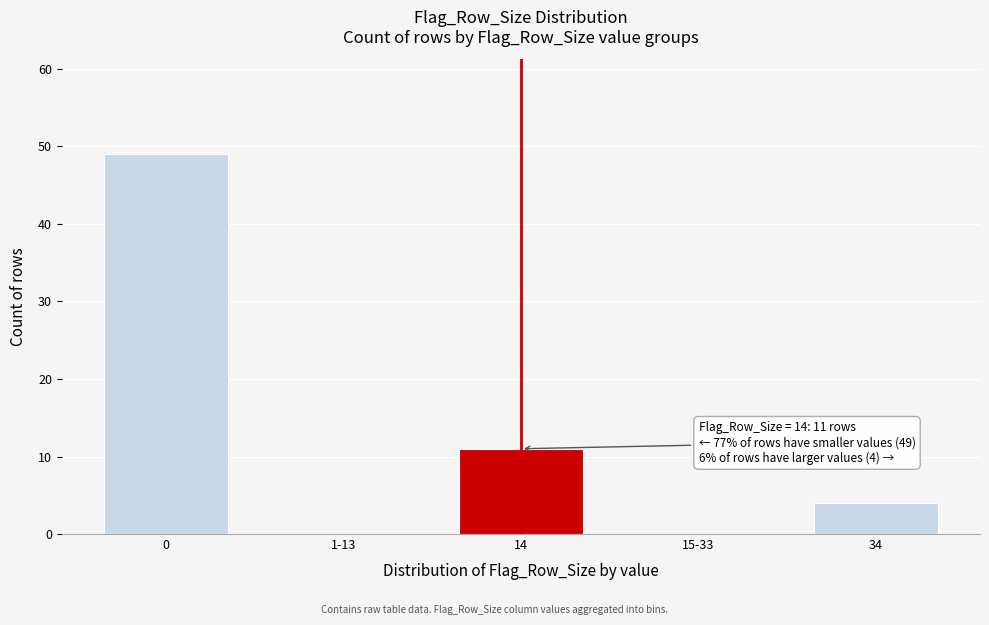

Reading left to right, list all the values displayed in this chart.

0=49	1-13=0	14=11	15-33=0	34=4